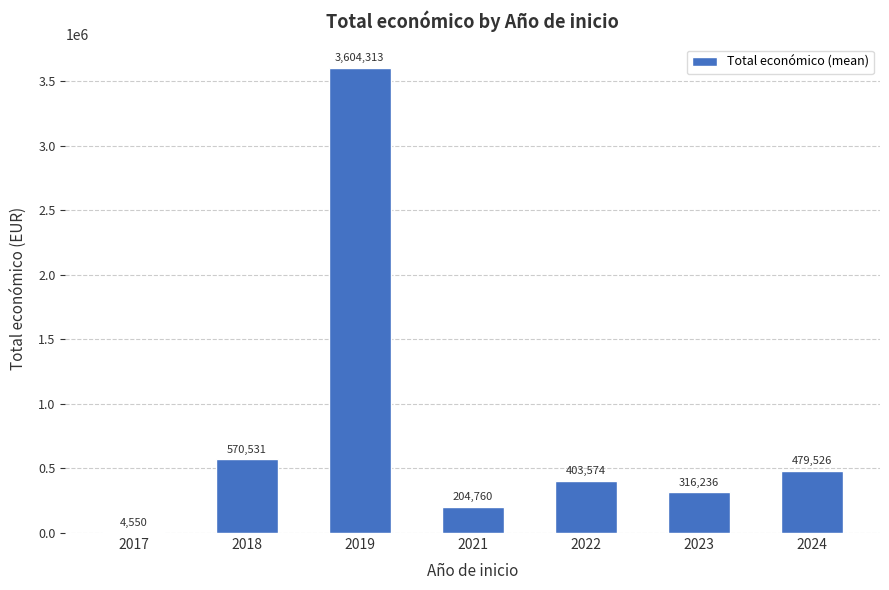

Is it true that the value at 2019 is 5602470.7?

False